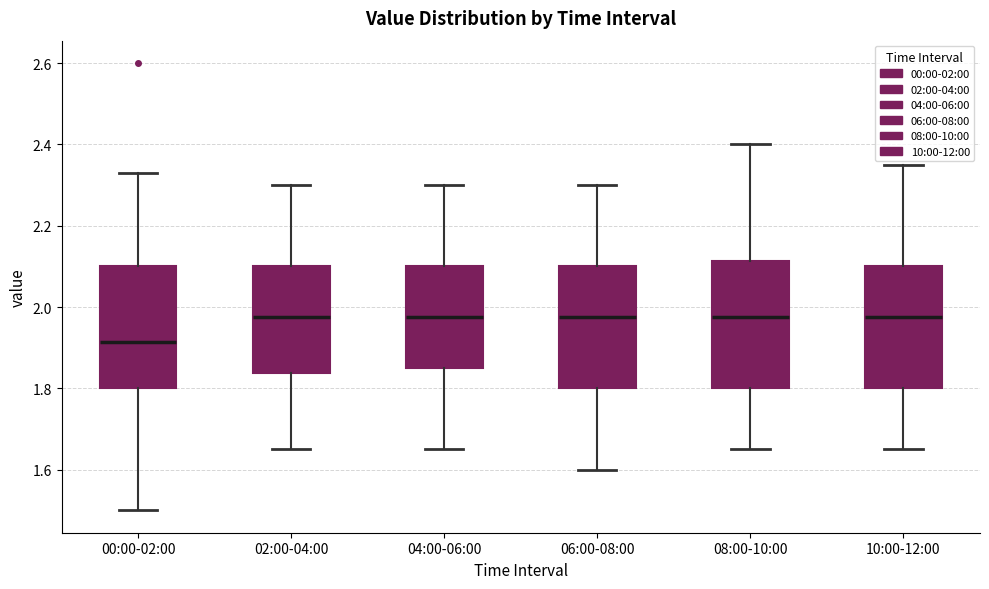

Where is the upper edge of the box for 06:00-08:00 on the y-axis? The values are not printed on the chart, so give them approximately, as read against the axis.

2.10